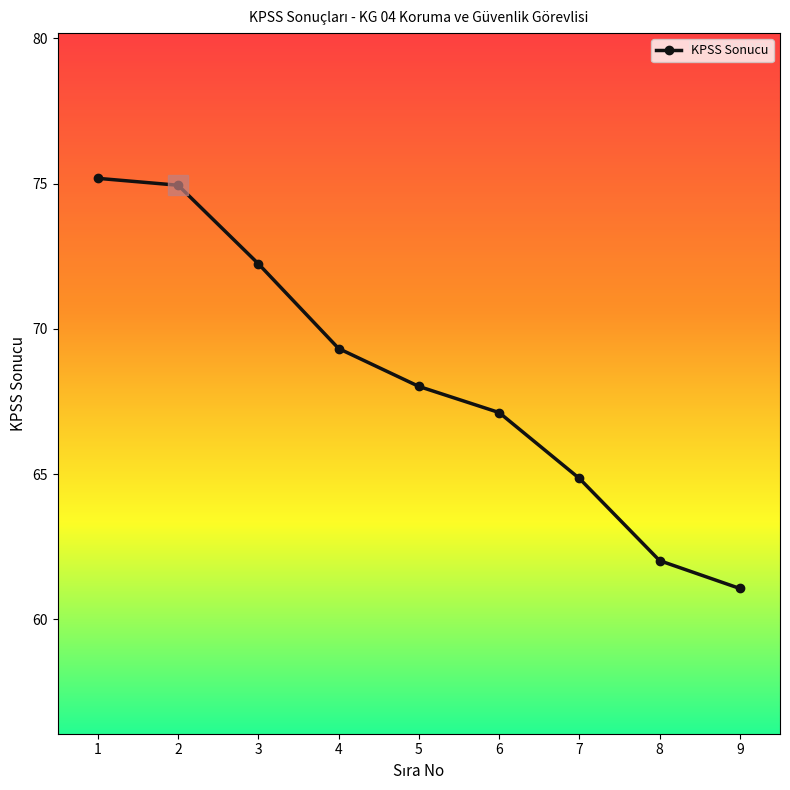

At which label is the value closest to 68?

5